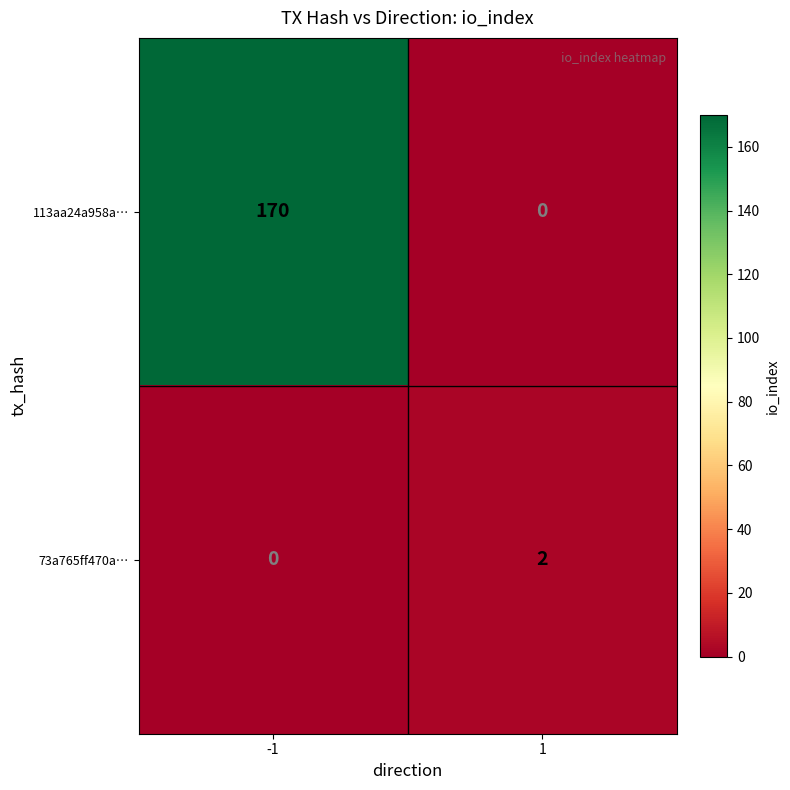

Rank the series by their maximum value, from highest to lowest.

113aa24a958a…, 73a765ff470a…